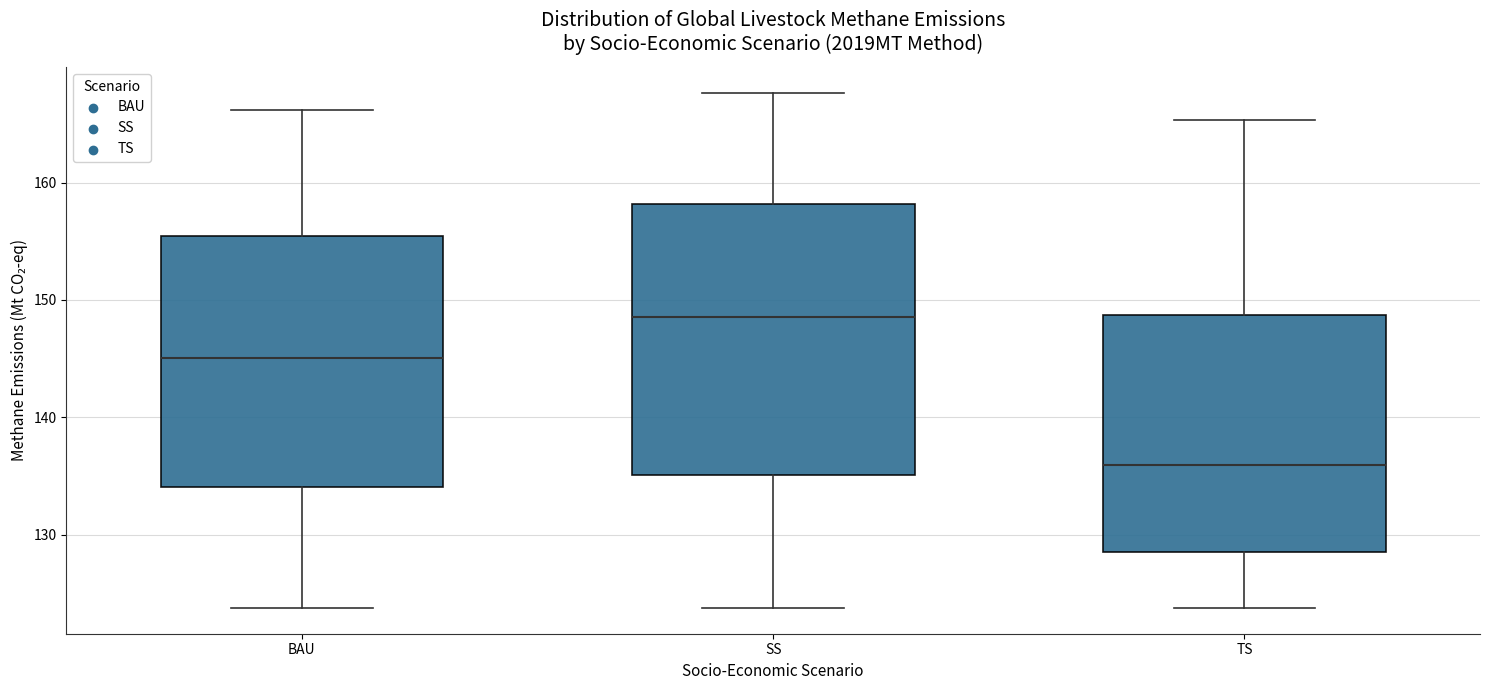

Where does the median line of the box for SS sit on the y-axis? The values are not printed on the chart, so give them approximately, as read against the axis.

149